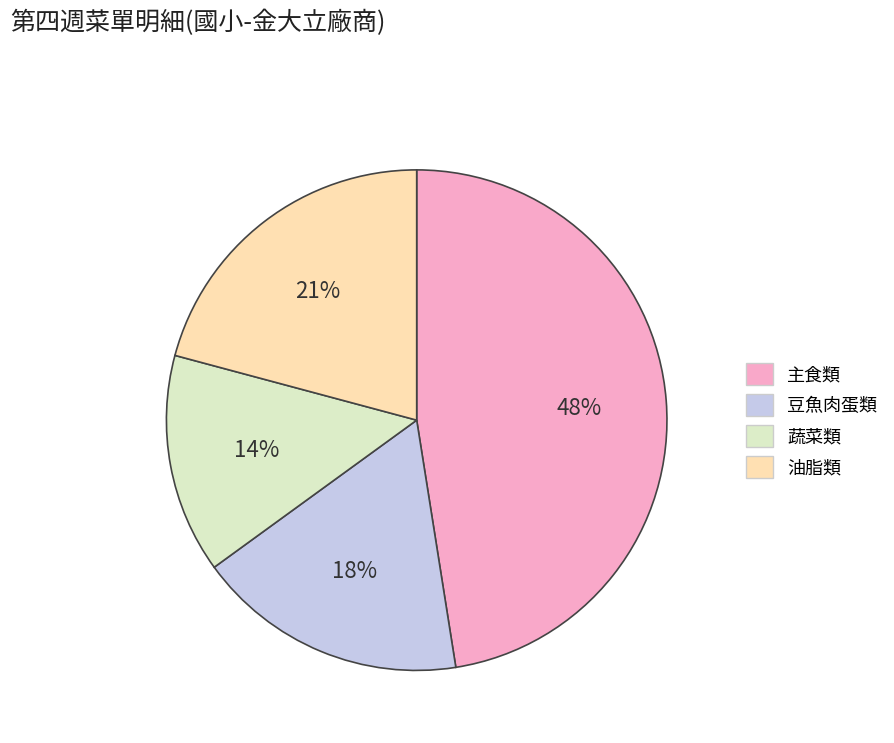

How many slices are in this pie chart?

4